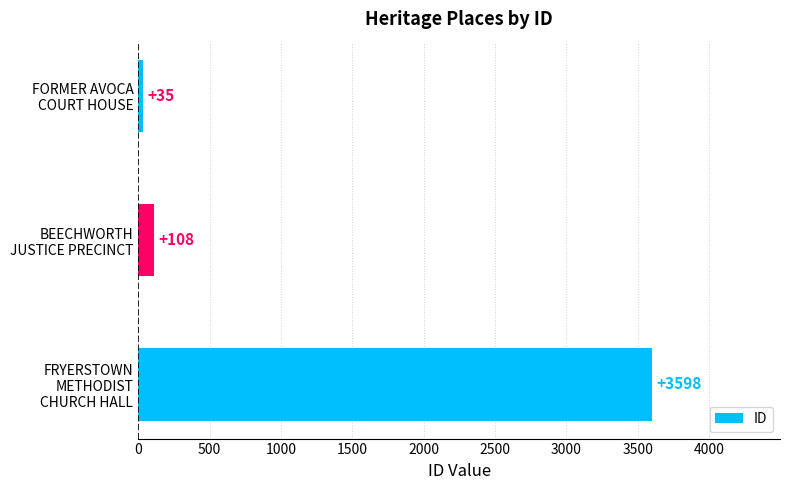

What is the maximum value shown in the chart?

3598